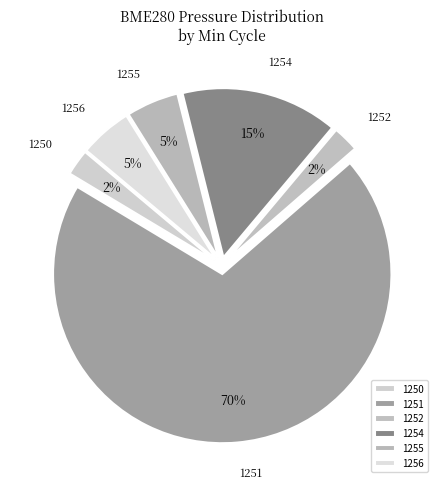

Does 1251 represent more than half of the total?

Yes